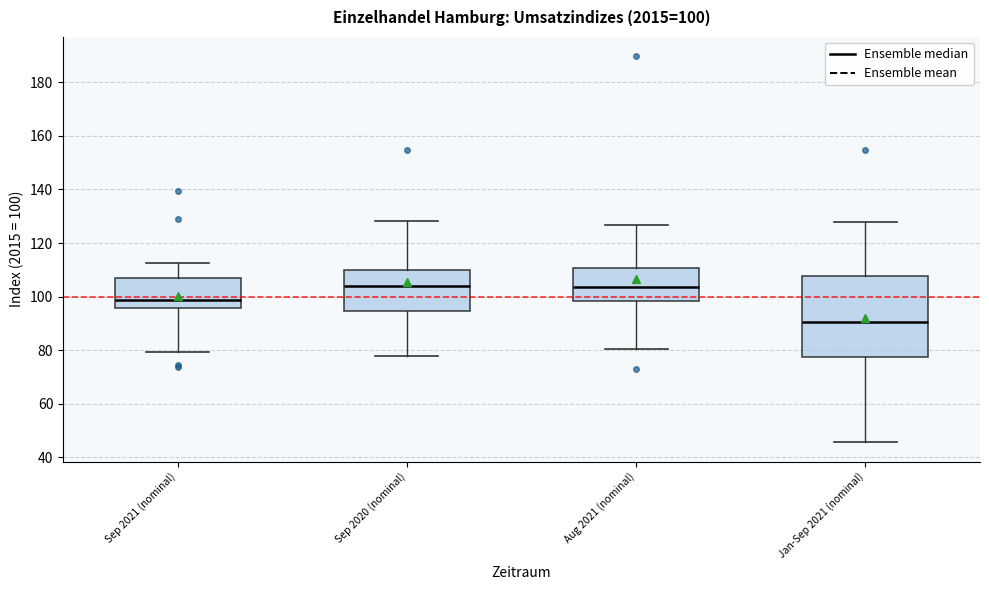

Comparing the boxes themselves (not the whiskers), which one is the tallest?

Jan-Sep 2021 (nominal)